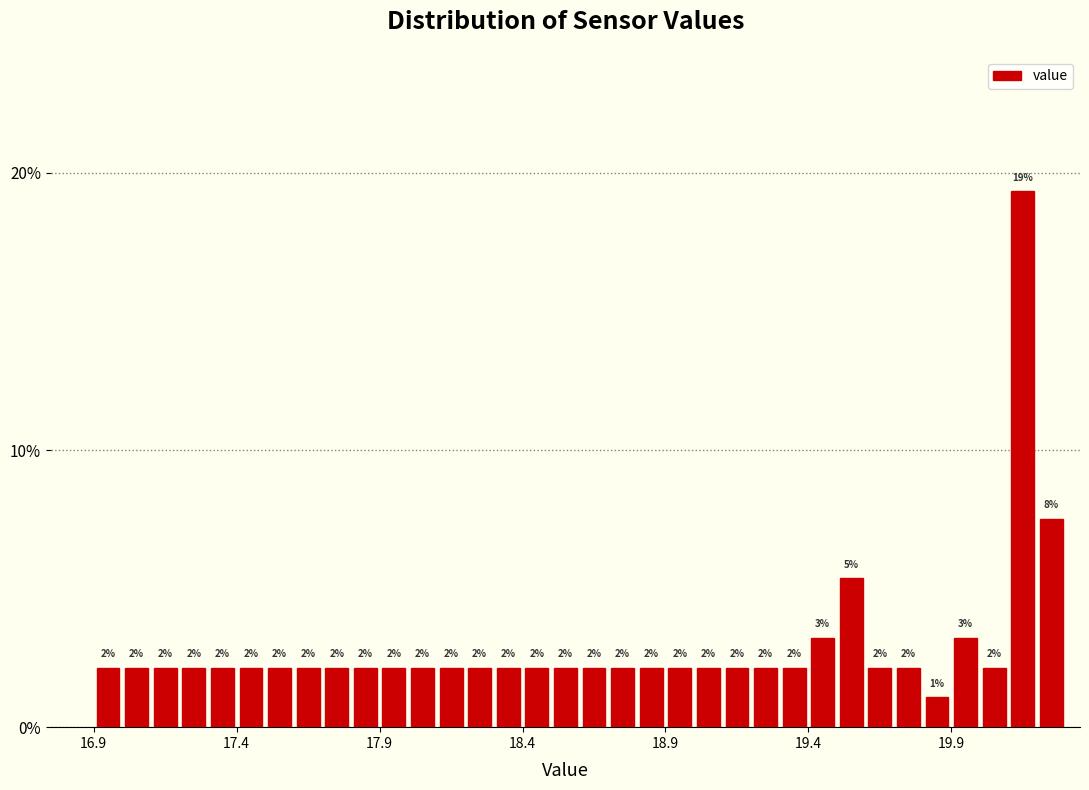

Read against the x-axis, roughly where is the centre of the tallest bar?

20.15